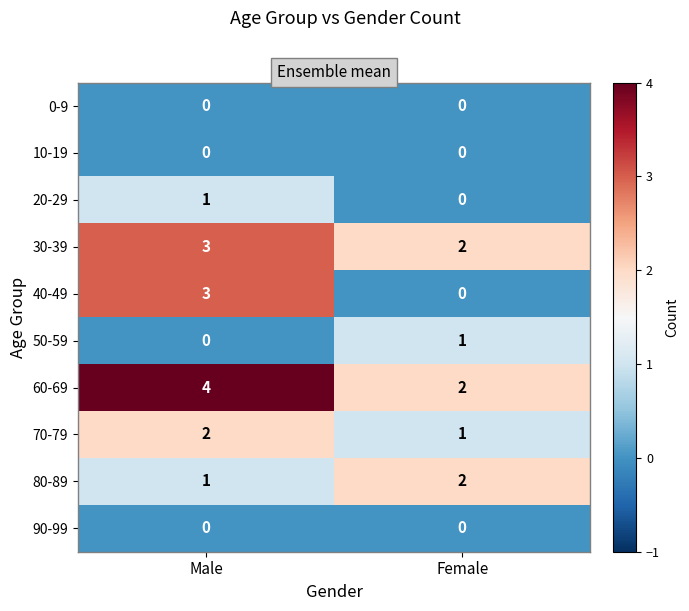

Read the 40-49 value at Male.

3